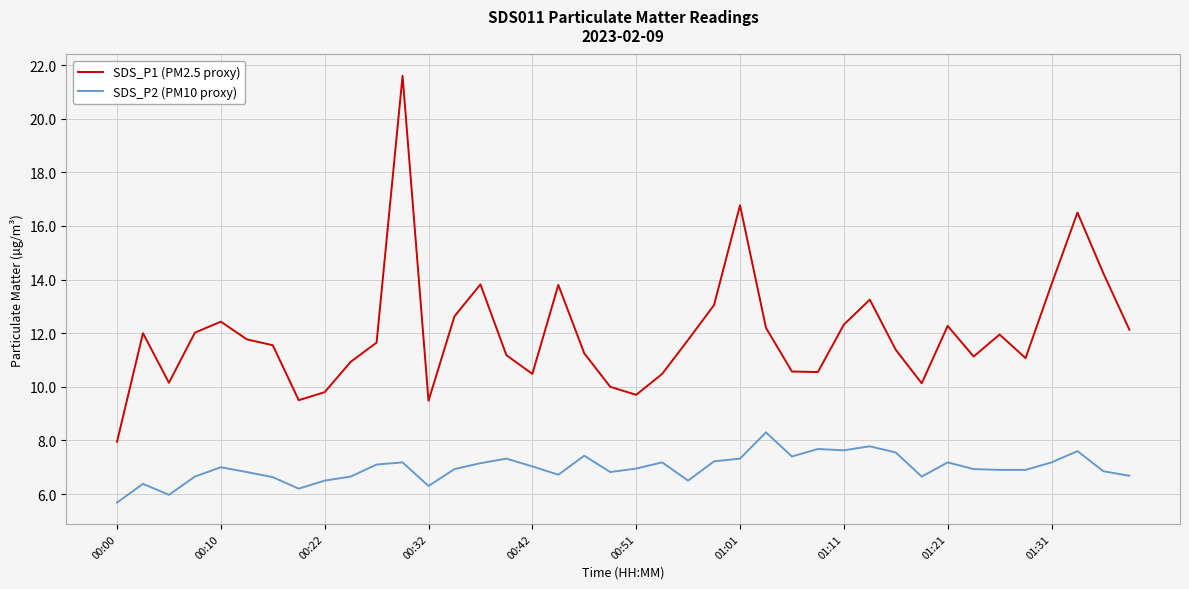

Which series has the largest range (max minus min)?

SDS_P1 (PM2.5 proxy)